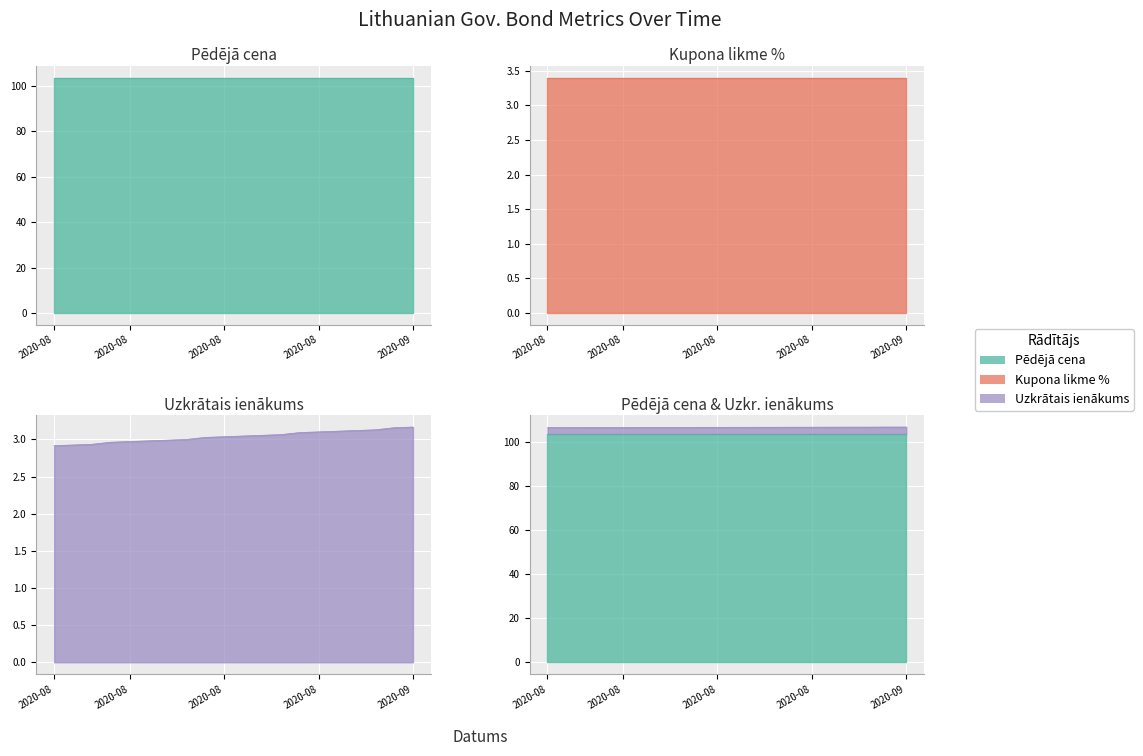

What is the sum of all Pēdējā cena values?

2072.0